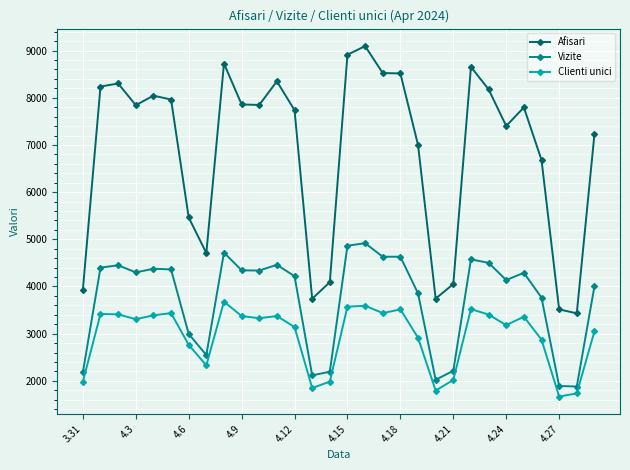

What is the maximum value for Vizite?

4918